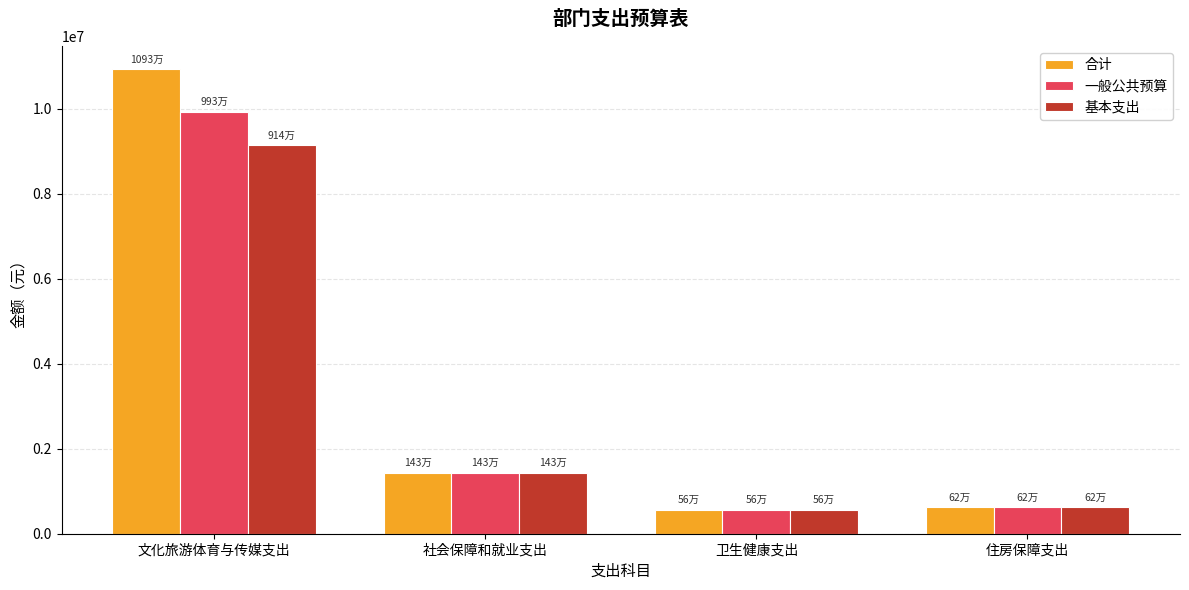

Is the value of 一般公共预算 at 卫生健康支出 greater than the value of 基本支出 at 文化旅游体育与传媒支出?

No